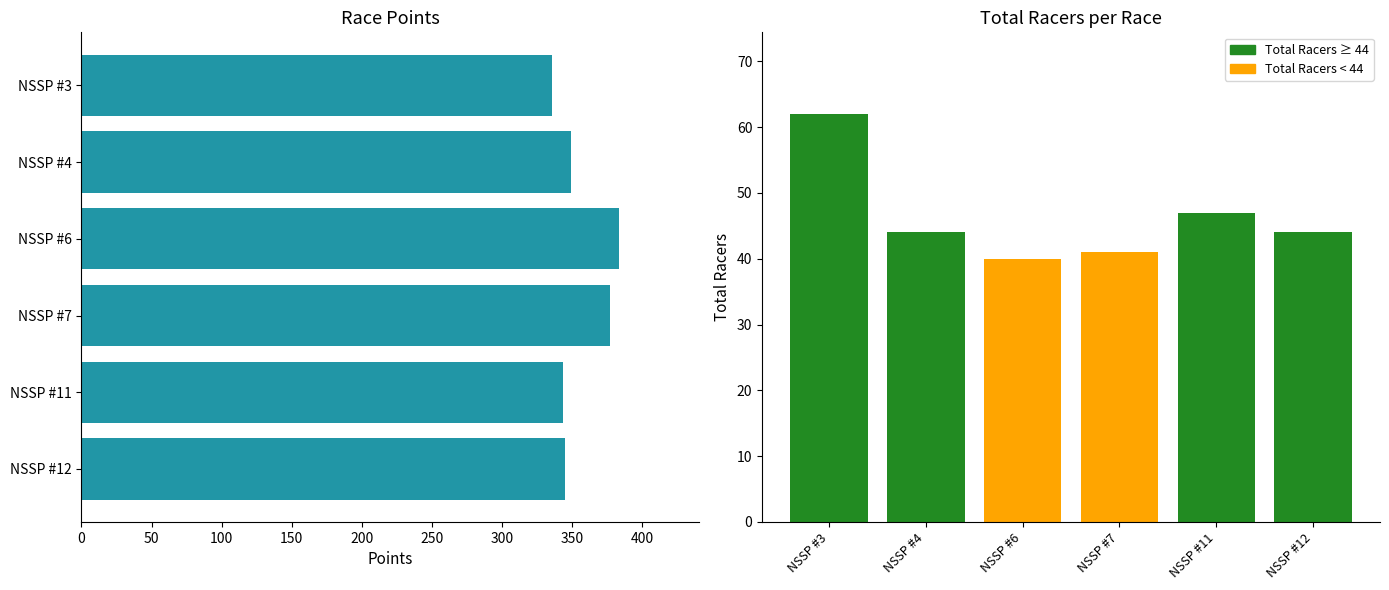

Reading left to right, extract all data points from this chart.

Points: 335.5	349.4	383.4	377.4	343.5	345.2
Total Racers: 62.0	44.0	40.0	41.0	47.0	44.0